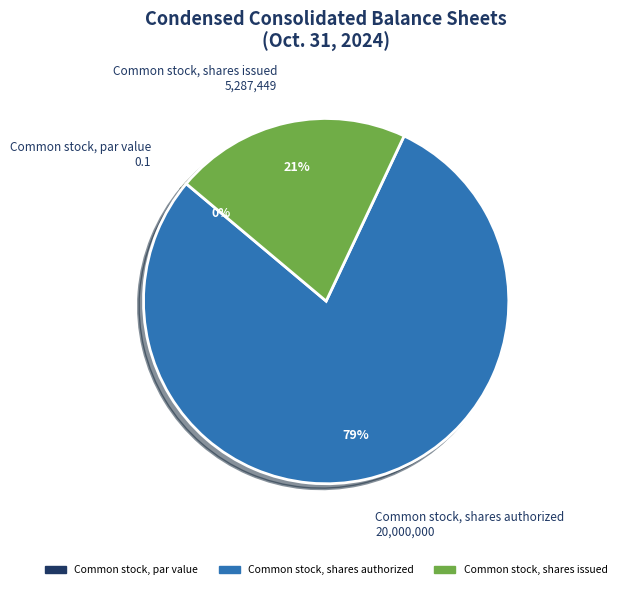

To the nearest percent, what is the difference between the Common stock, par value and Common stock, shares authorized slice percentages?

79%